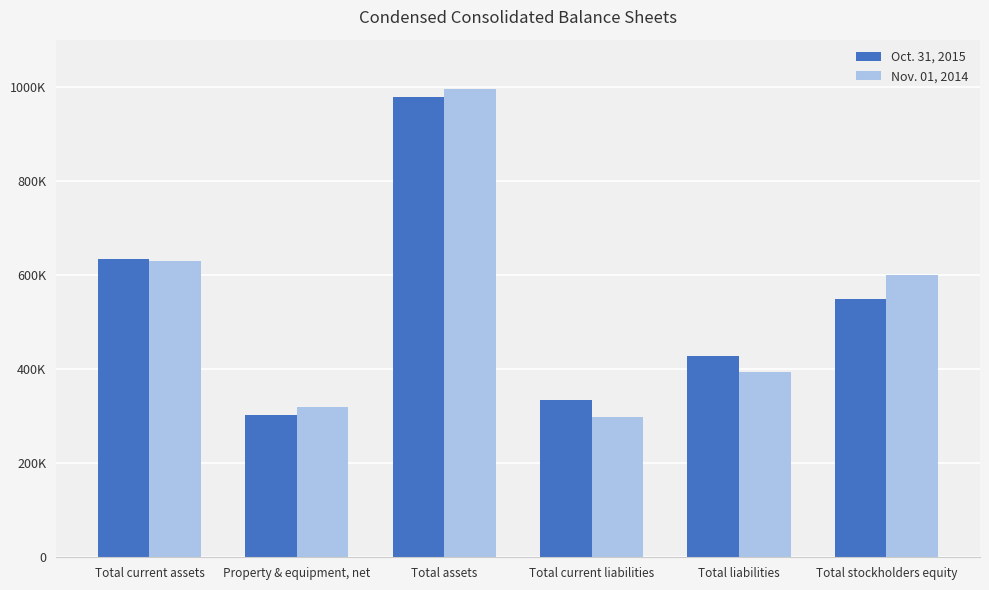

What are all the series names shown in the legend?

Oct. 31, 2015, Nov. 01, 2014